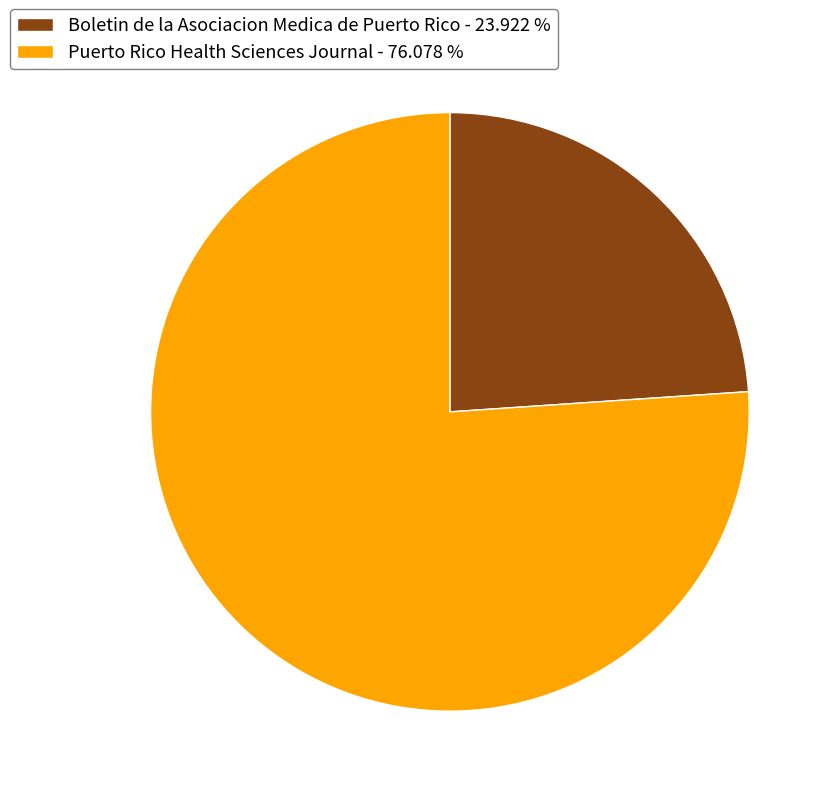

The Puerto Rico Health Sciences Journal slice represents 76% of the pie. True or false?

True